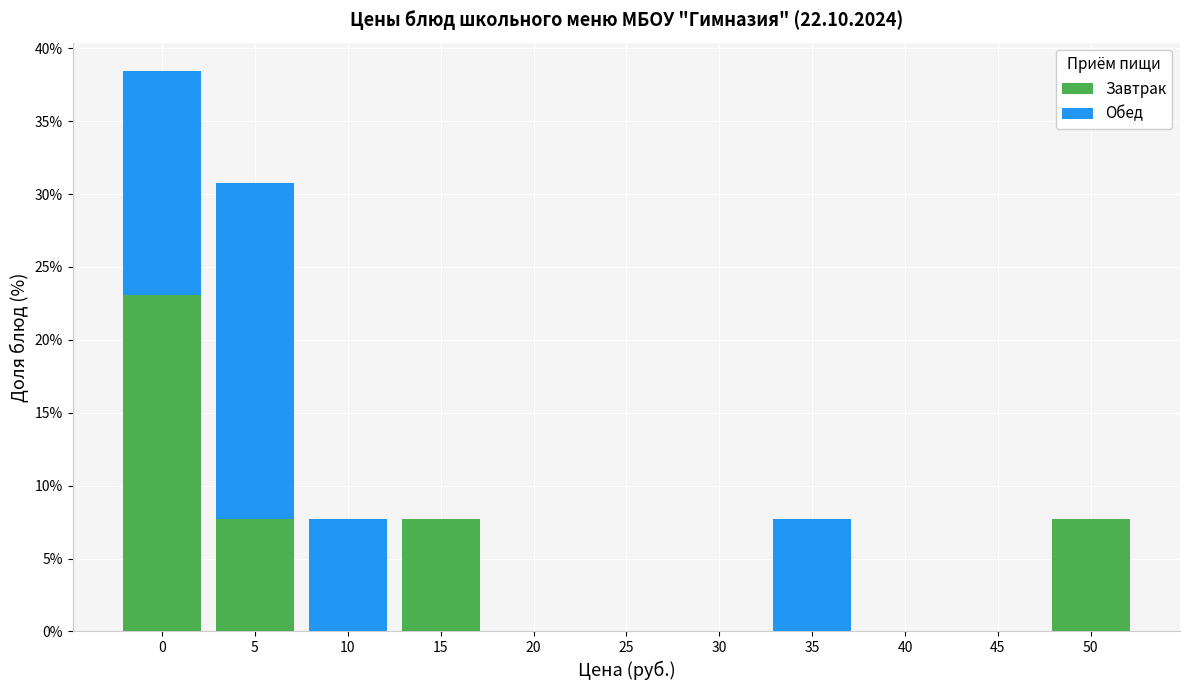

Reading right to left, list the values for the Завтрак series.

50=7.7	45=0.0	40=0.0	35=0.0	30=0.0	25=0.0	20=0.0	15=7.7	10=0.0	5=7.7	0=23.1